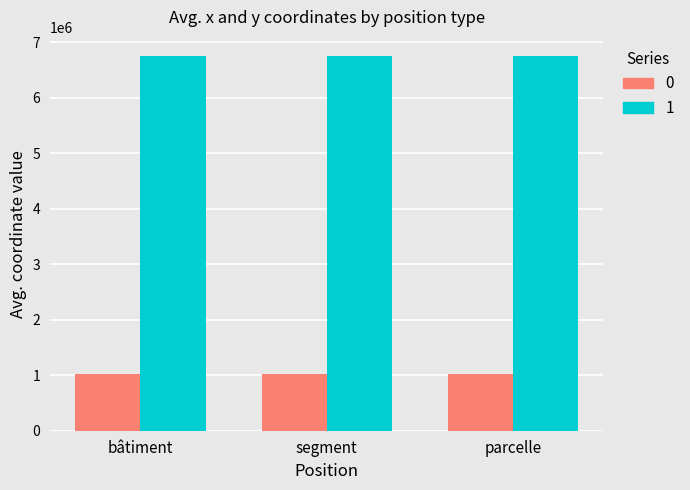

What position from the left is bâtiment?

1